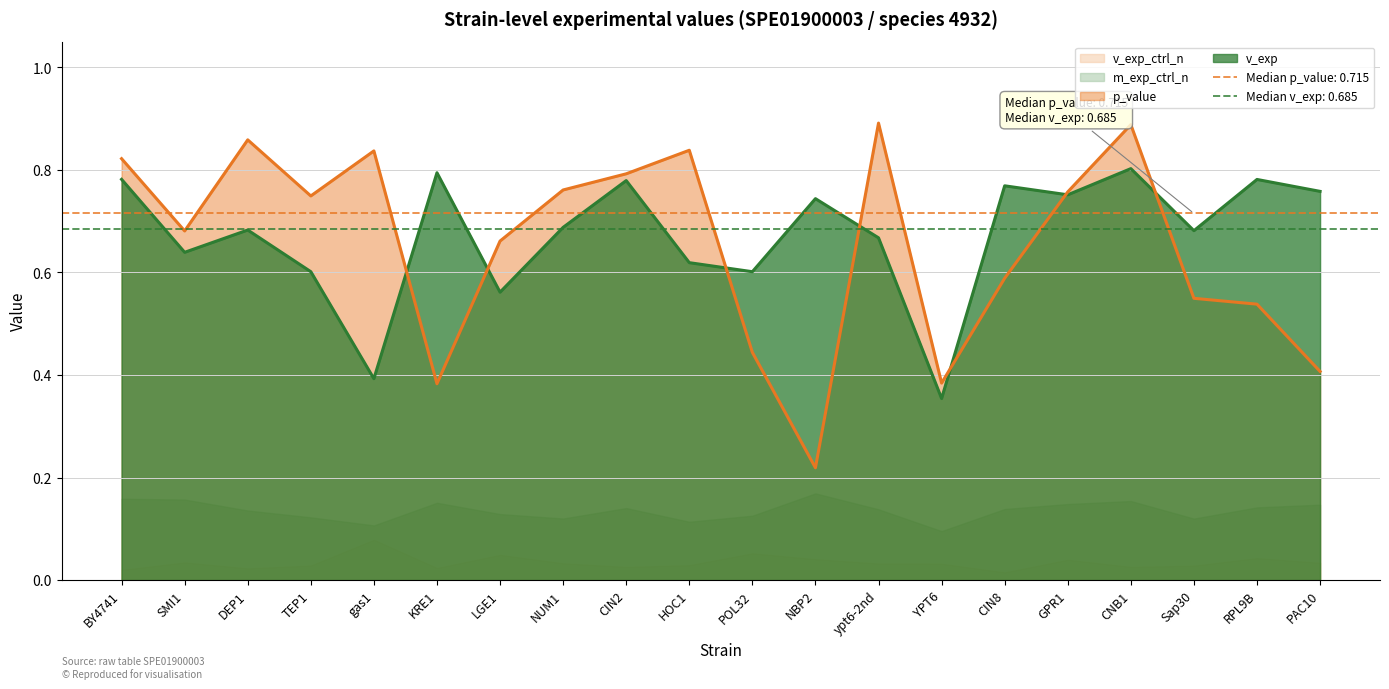

How many lines are shown in the chart?

2